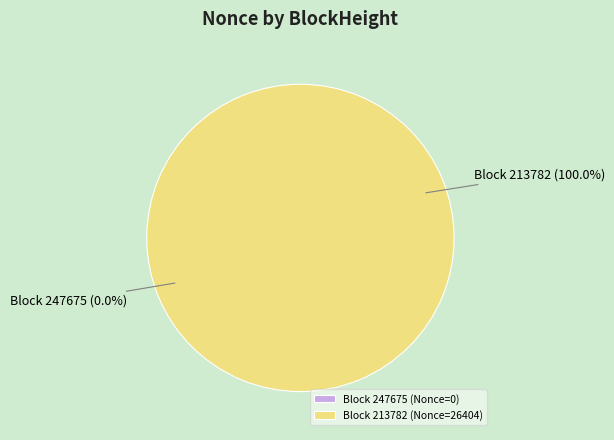

Is it true that 247675 is 0% of the pie?

True